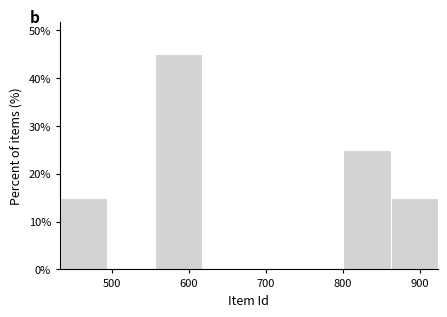

Which range on the x-axis has the tallest bar?

560 to 620